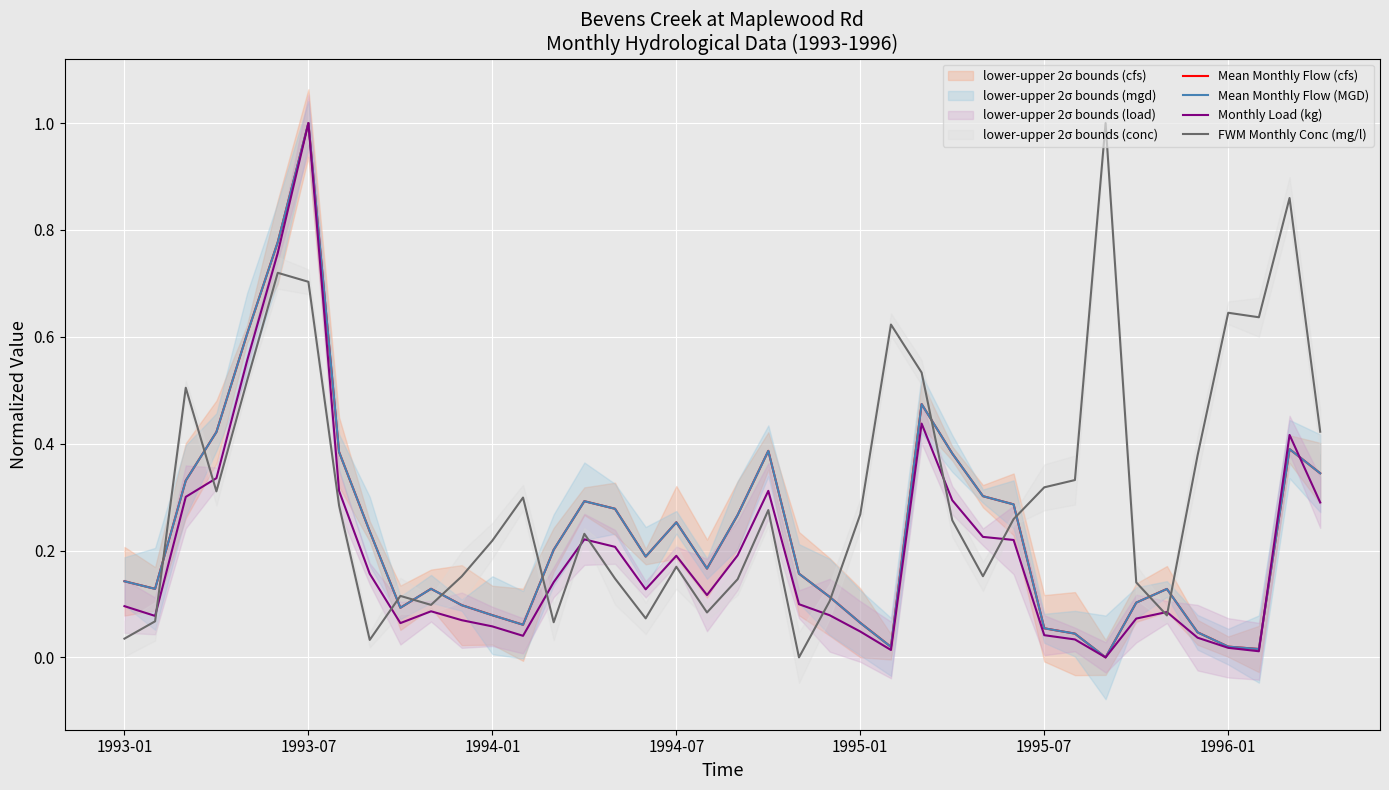

Is it true that Mean Monthly Flow (cfs) equals 0.0 at 1995-01?

False